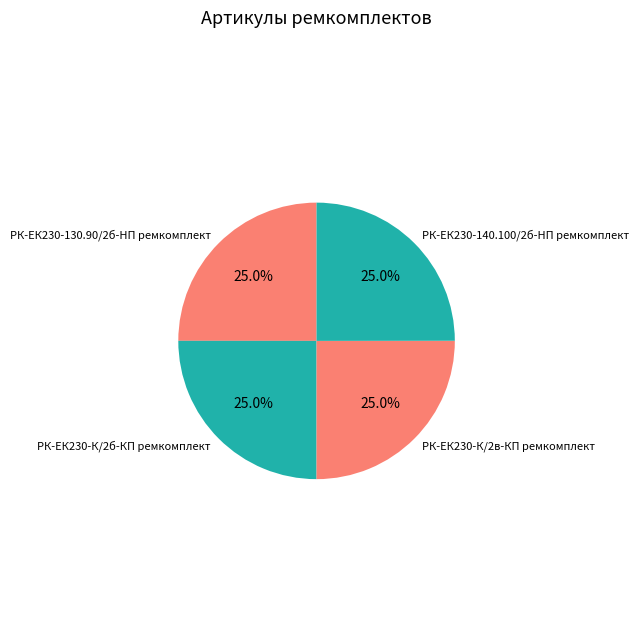

Approximately how many times larger is the value at РК-ЕК230-130.90/2б-HП ремкомплект compared to РК-ЕК230-140.100/2б-HП ремкомплект?

1.0